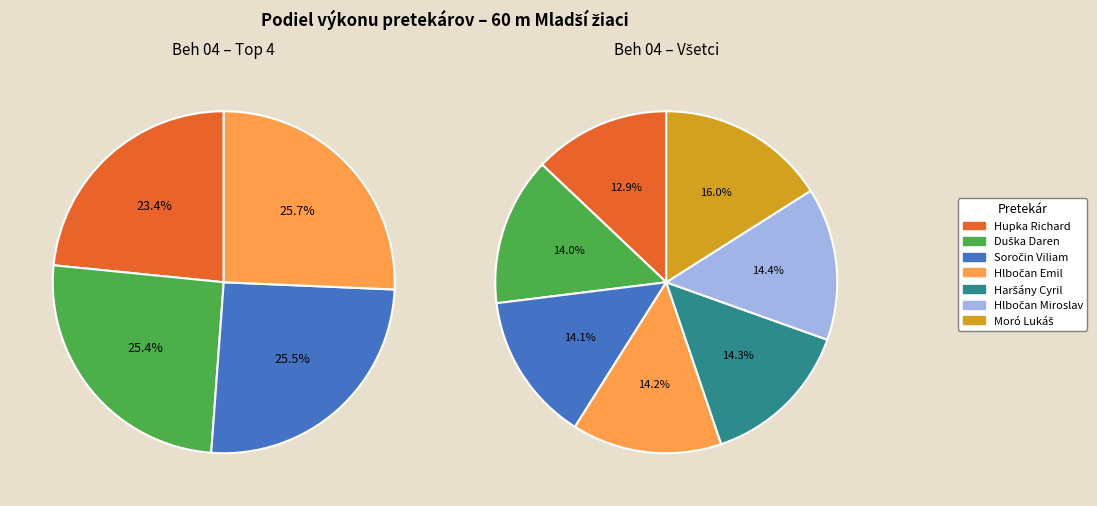

Does Hlbočan Miroslav account for over 50% of the chart?

No